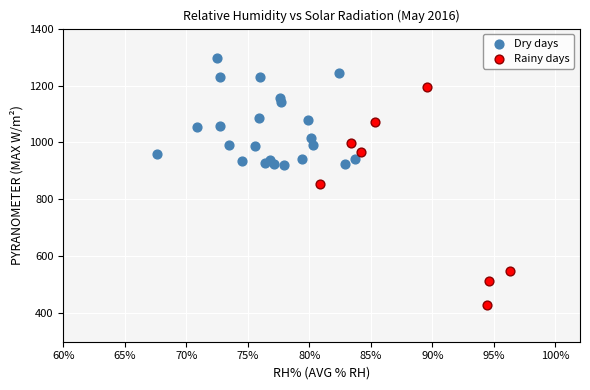

Which series contains the highest Y value?

Dry days